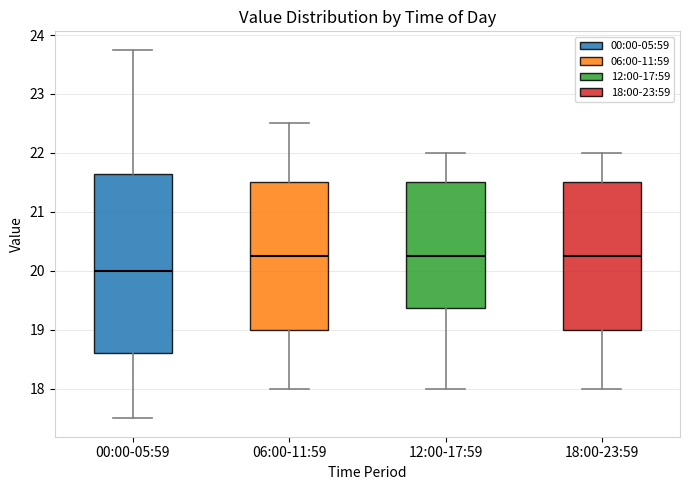

Which box is the tallest, from its lower edge to its upper edge?

00:00-05:59